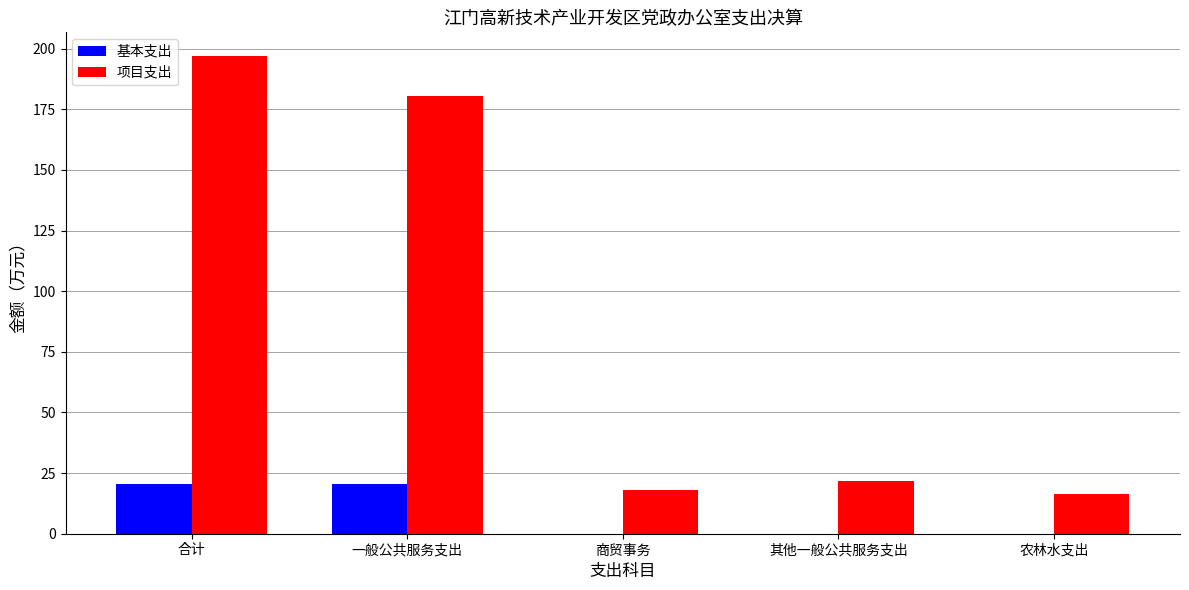

What is the greatest value displayed?

196.9